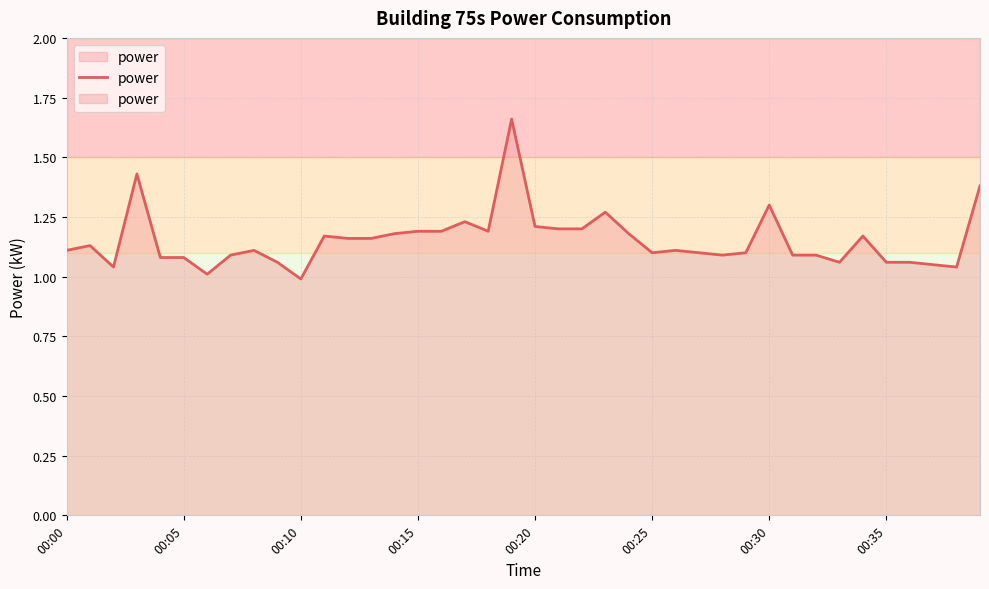

Between 13 and 35, which is larger?

13